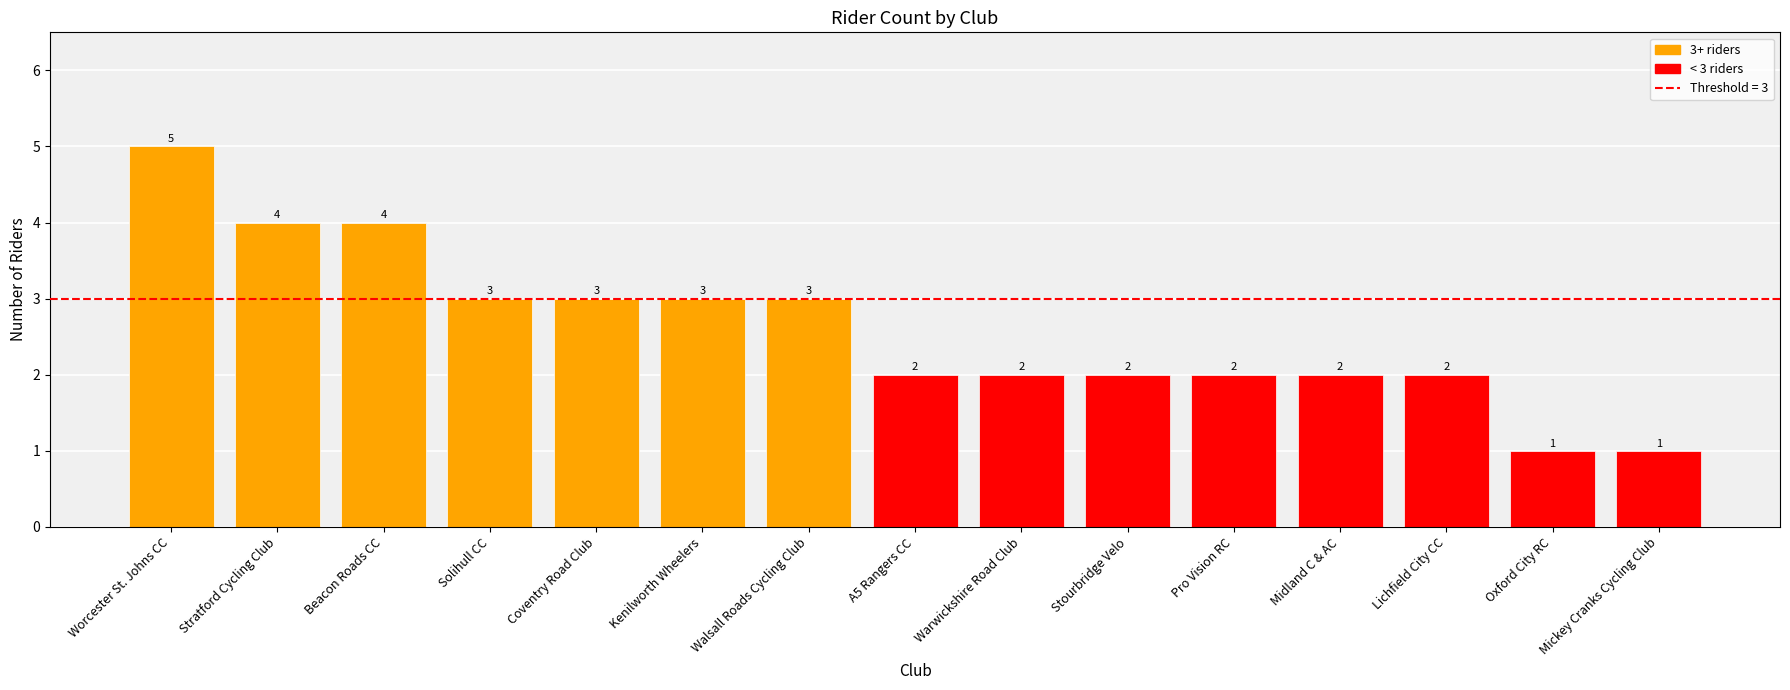

Between Beacon Roads CC and Midland C & AC, which is larger?

Beacon Roads CC